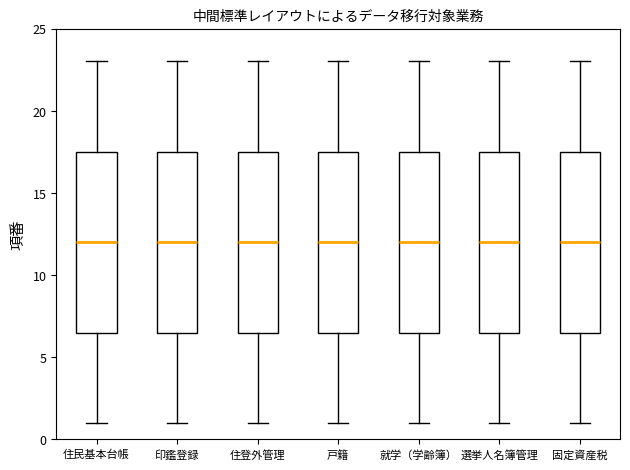

Reading left to right, read every box against the y-axis: the position of its median line, the range the box covers, and the ends of its whiskers. The values are not printed on the chart, so give them approximately, as read against the axis.

住民基本台帳: median 12.0, box 6.5 to 17.5, whiskers 1.0 to 23.0
印鑑登録: median 12.0, box 6.5 to 17.5, whiskers 1.0 to 23.0
住登外管理: median 12.0, box 6.5 to 17.5, whiskers 1.0 to 23.0
戸籍: median 12.0, box 6.5 to 17.5, whiskers 1.0 to 23.0
就学（学齢簿）: median 12.0, box 6.5 to 17.5, whiskers 1.0 to 23.0
選挙人名簿管理: median 12.0, box 6.5 to 17.5, whiskers 1.0 to 23.0
固定資産税: median 12.0, box 6.5 to 17.5, whiskers 1.0 to 23.0